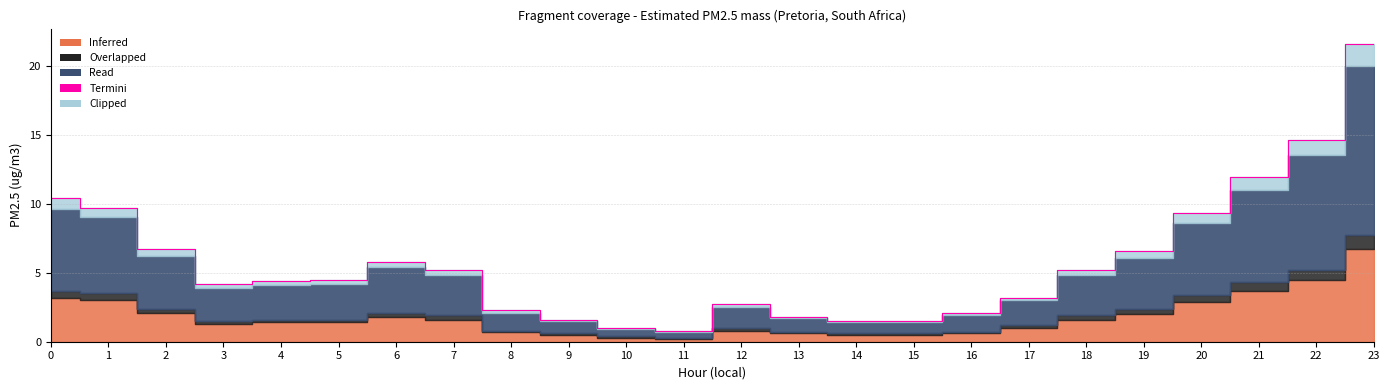

Which category has the highest value across all series?

23